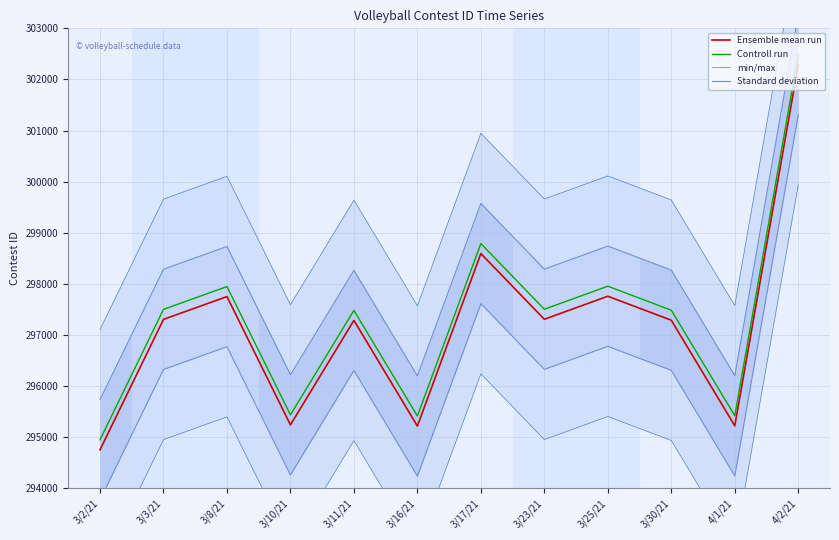

What position from the left is 3/23/21?

8